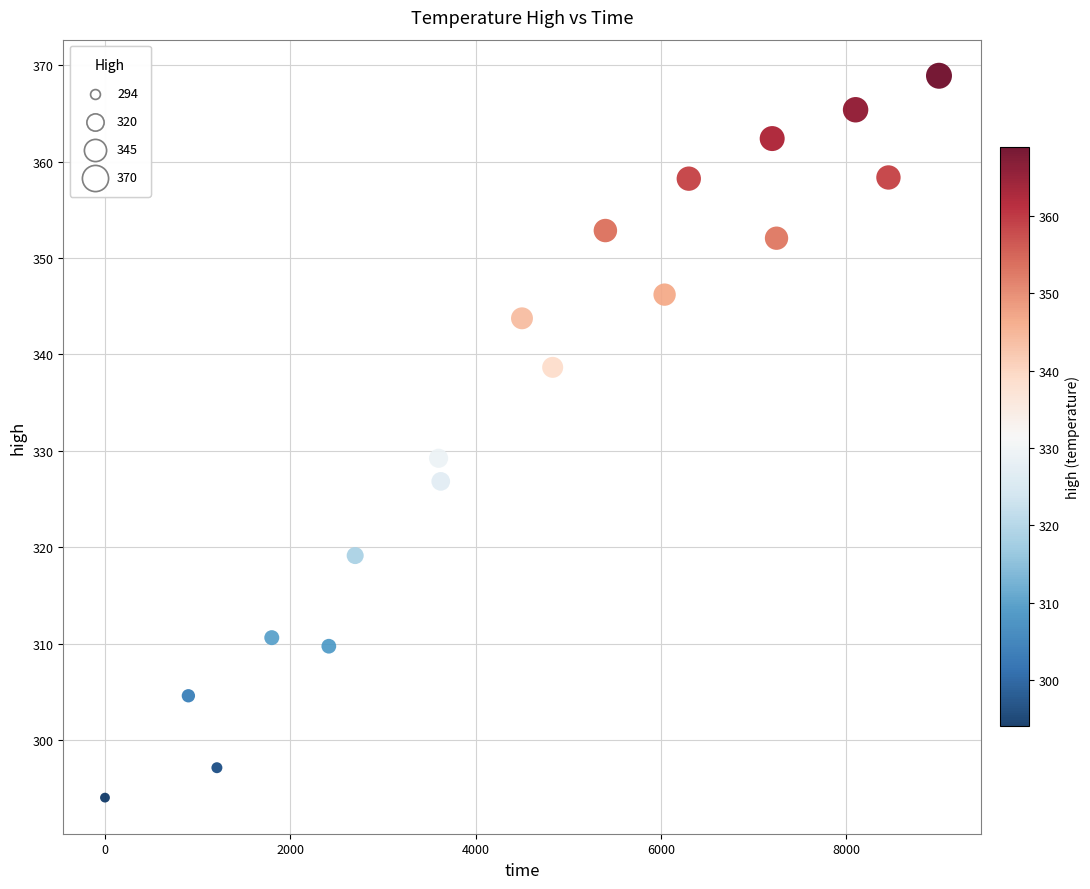

What Y value in the scatter plot is closest to 331?

329.2